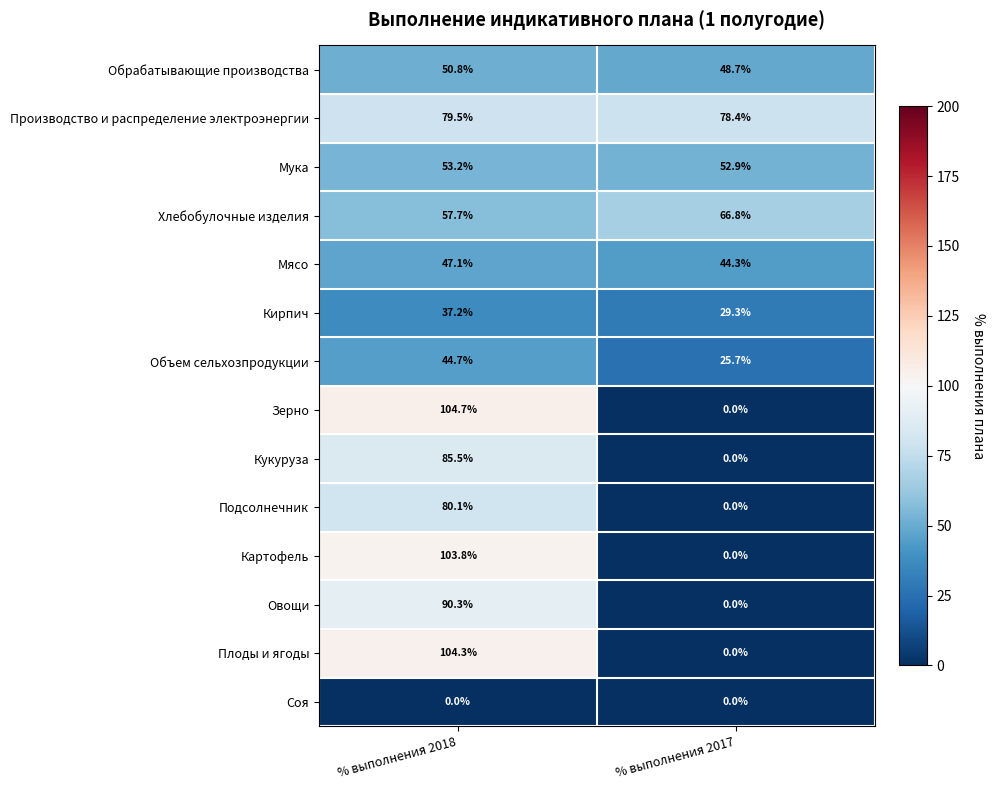

Reading right to left, transcribe all the data shown in this chart.

Обрабатывающие производства: % выполнения 2017=48.7	% выполнения 2018=50.8
Производство и распределение электроэнергии: % выполнения 2017=78.4	% выполнения 2018=79.5
Мука: % выполнения 2017=52.9	% выполнения 2018=53.2
Хлебобулочные изделия: % выполнения 2017=66.8	% выполнения 2018=57.7
Мясо: % выполнения 2017=44.3	% выполнения 2018=47.1
Кирпич: % выполнения 2017=29.3	% выполнения 2018=37.2
Объем сельхозпродукции: % выполнения 2017=25.7	% выполнения 2018=44.7
Зерно: % выполнения 2017=0.0	% выполнения 2018=104.7
Кукуруза: % выполнения 2017=0.0	% выполнения 2018=85.5
Подсолнечник: % выполнения 2017=0.0	% выполнения 2018=80.1
Картофель: % выполнения 2017=0.0	% выполнения 2018=103.8
Овощи: % выполнения 2017=0.0	% выполнения 2018=90.3
Плоды и ягоды: % выполнения 2017=0.0	% выполнения 2018=104.3
Соя: % выполнения 2017=0.0	% выполнения 2018=0.0